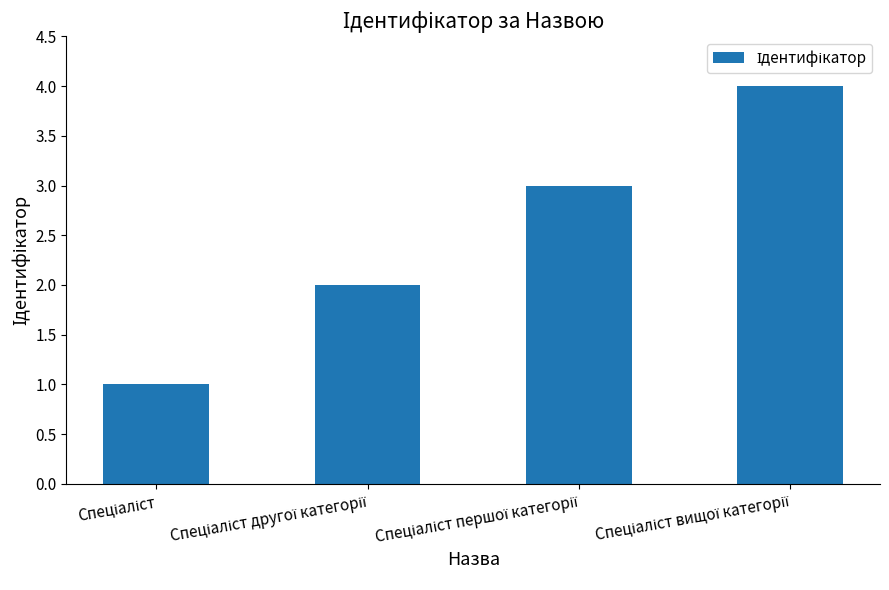

What is the sum of all values?

10